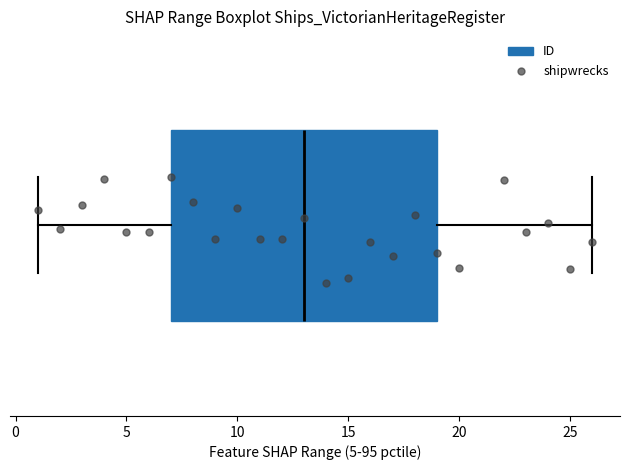

Where is the left edge of the box on the x-axis? The values are not printed on the chart, so give them approximately, as read against the axis.

7